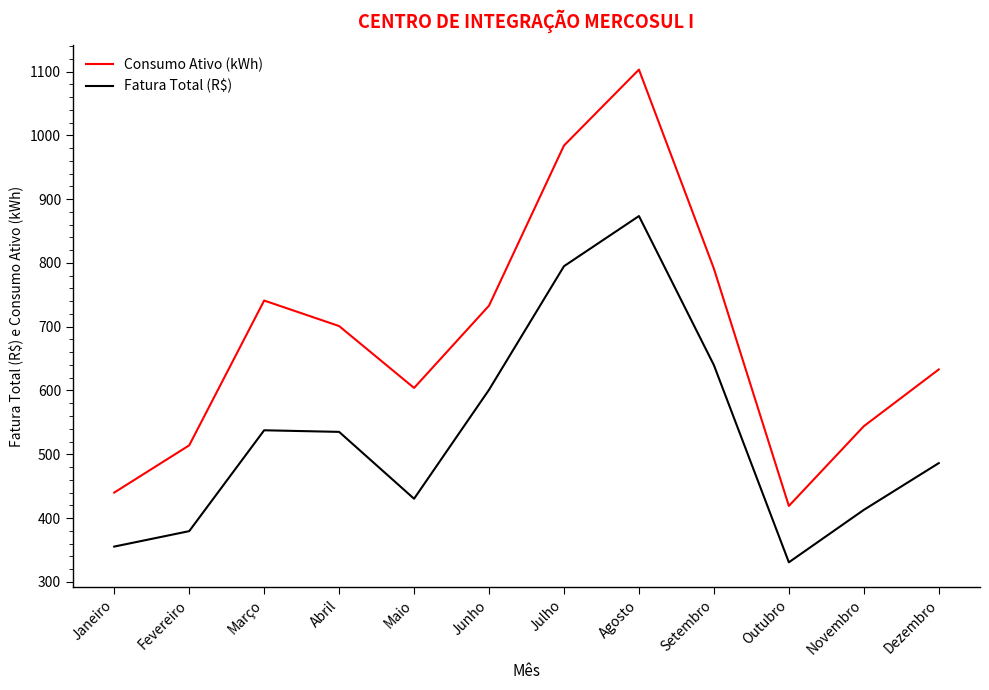

True or false: Fatura Total (R$) and Consumo Ativo (kWh) intersect in this chart.

False